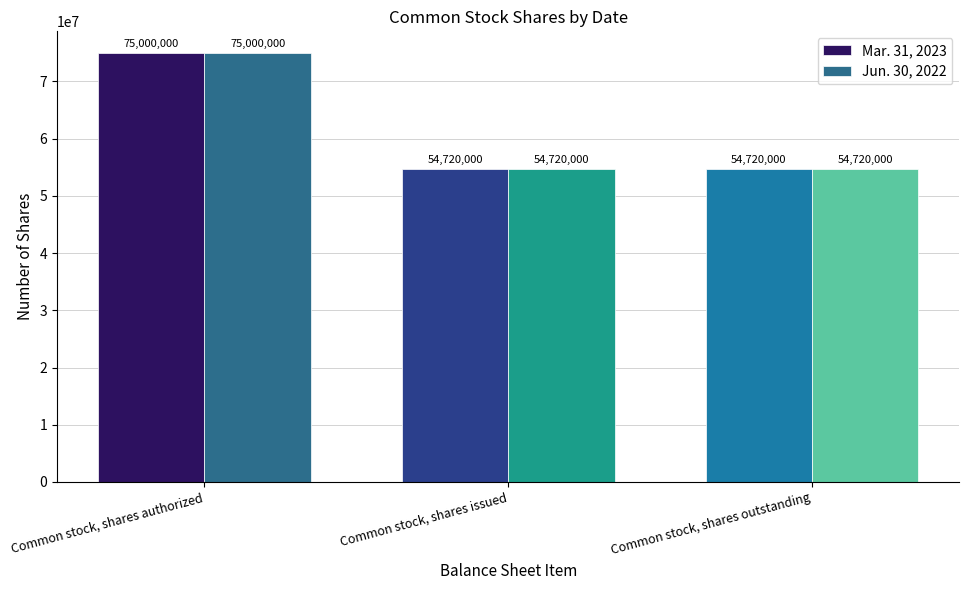

What is the minimum value shown in the chart?

54720000